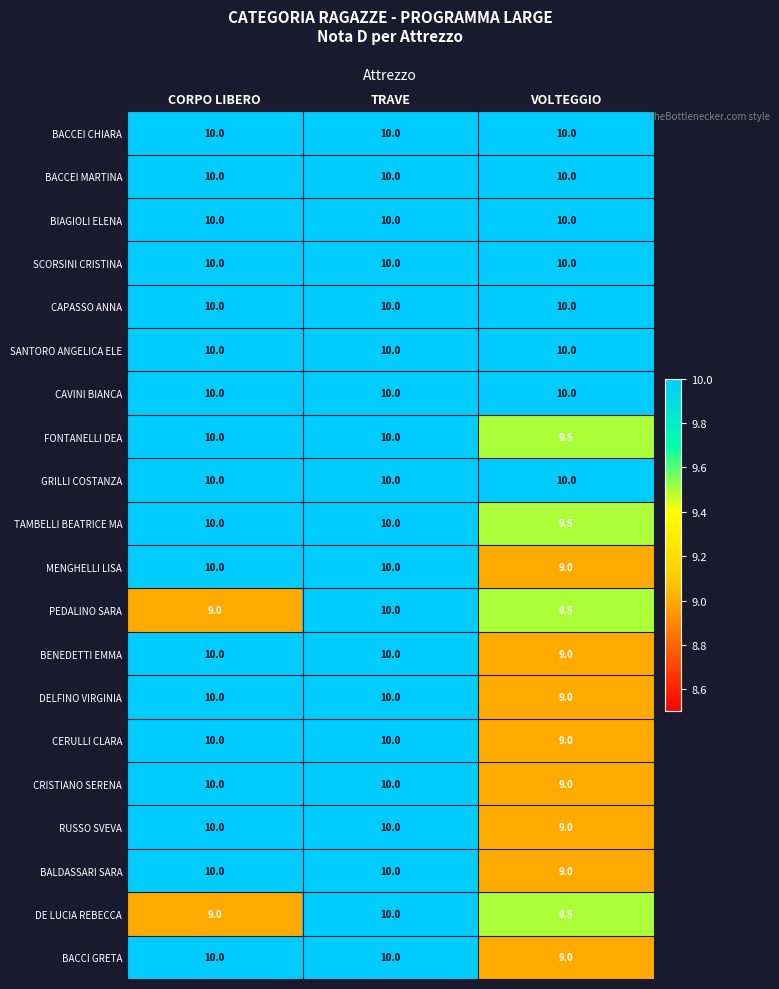

Is it true that CERULLI CLARA equals 3.0 at TRAVE?

False